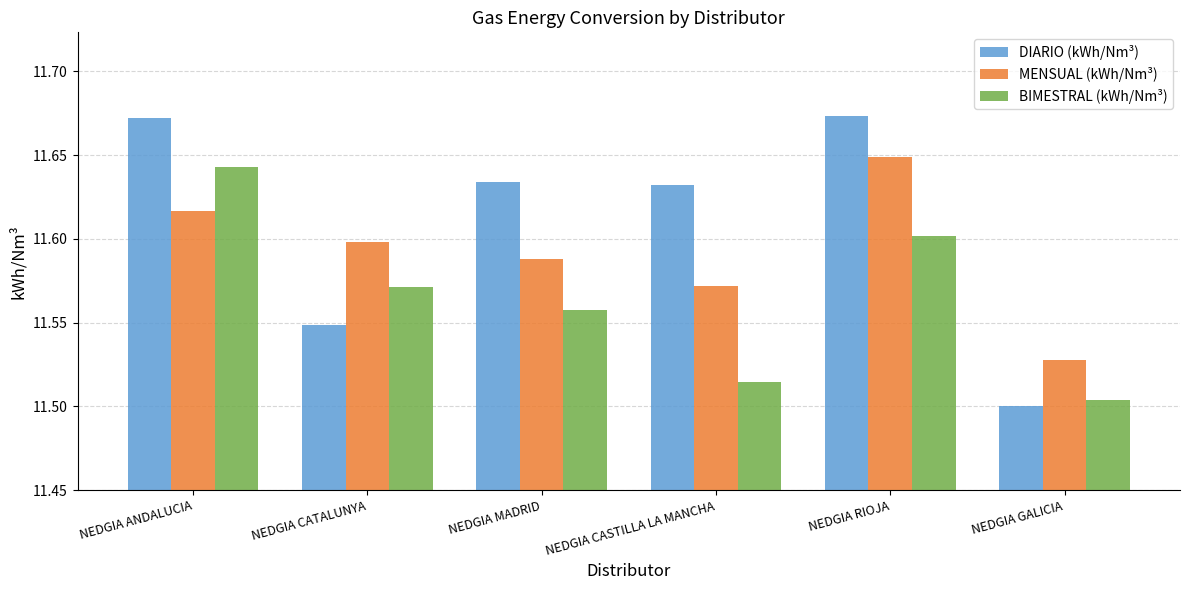

Is the value of DIARIO (kWh/Nm³) at NEDGIA RIOJA greater than the value of BIMESTRAL (kWh/Nm³) at NEDGIA RIOJA?

Yes